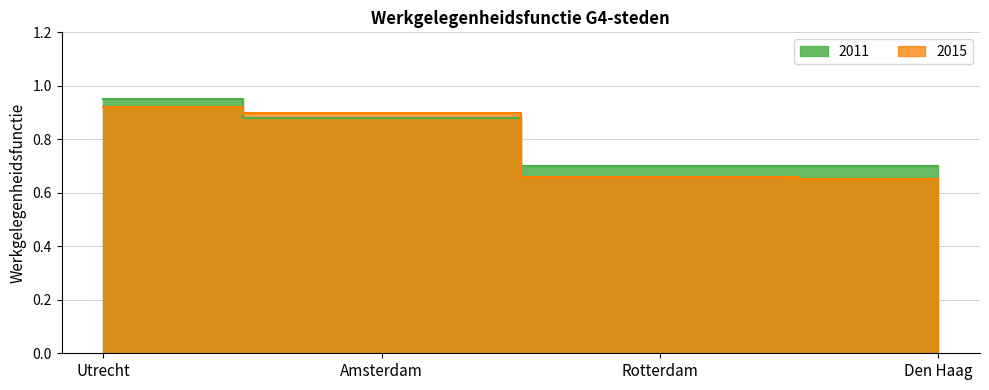

Between which two adjacent categories do 2011 and 2015 first intersect?

Utrecht and Amsterdam